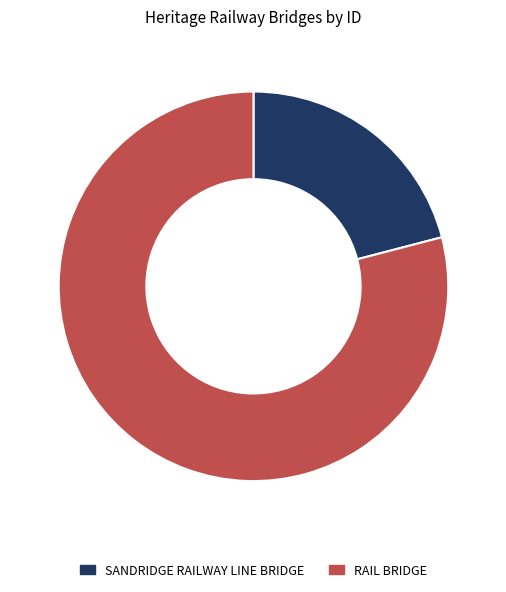

Rank the categories by value from highest to lowest.

RAIL BRIDGE, SANDRIDGE RAILWAY LINE BRIDGE